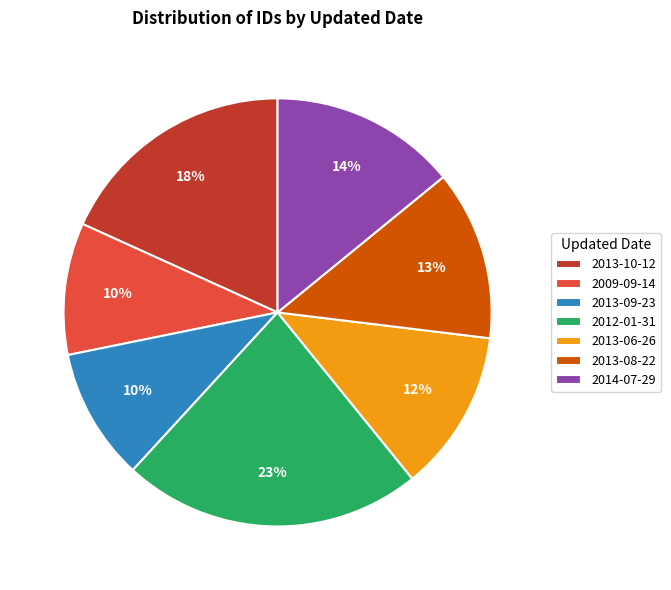

Between 2013-08-22 and 2013-10-12, which is larger?

2013-10-12